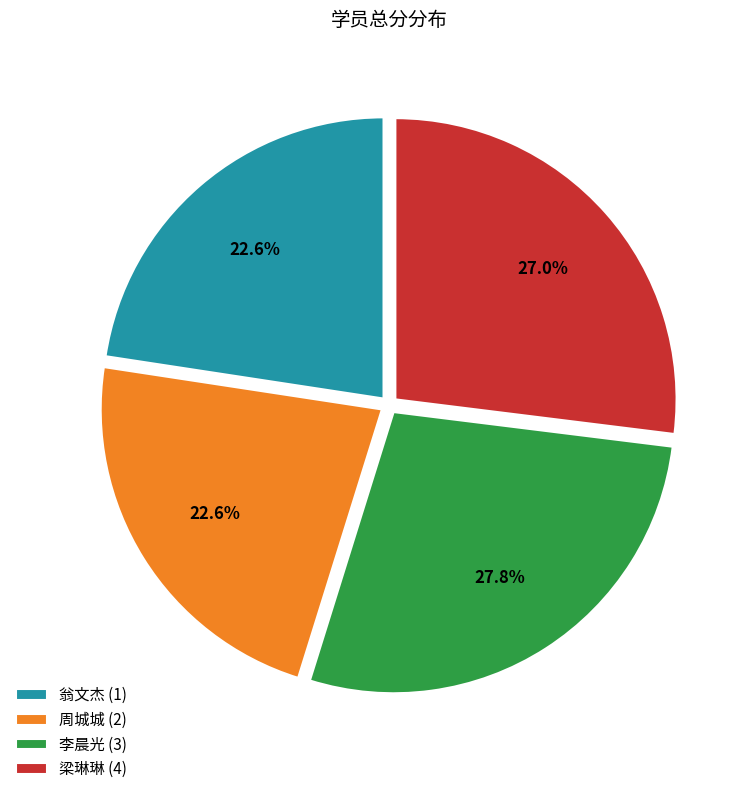

Does 李晨光 (3) represent more than half of the total?

No